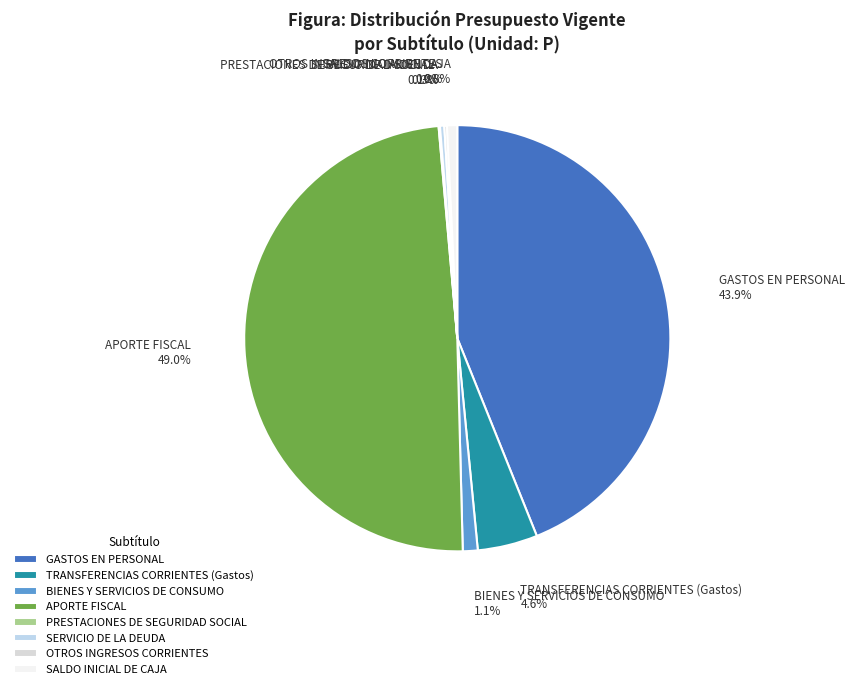

Does any single category account for the majority?

No